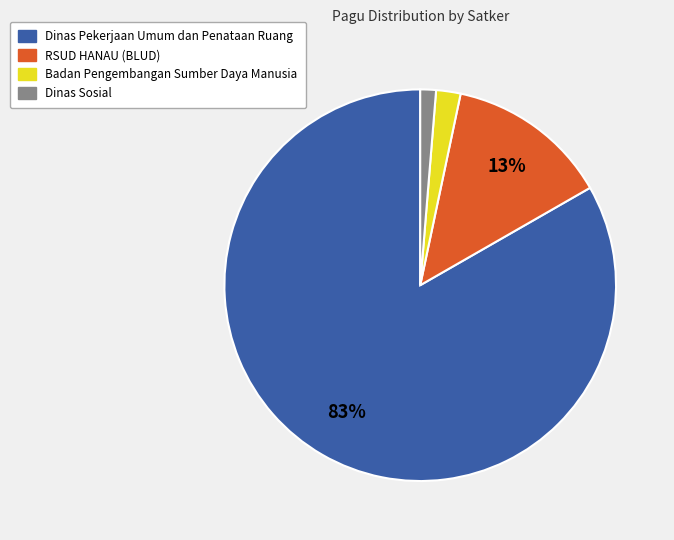

Does any single category account for the majority?

Yes